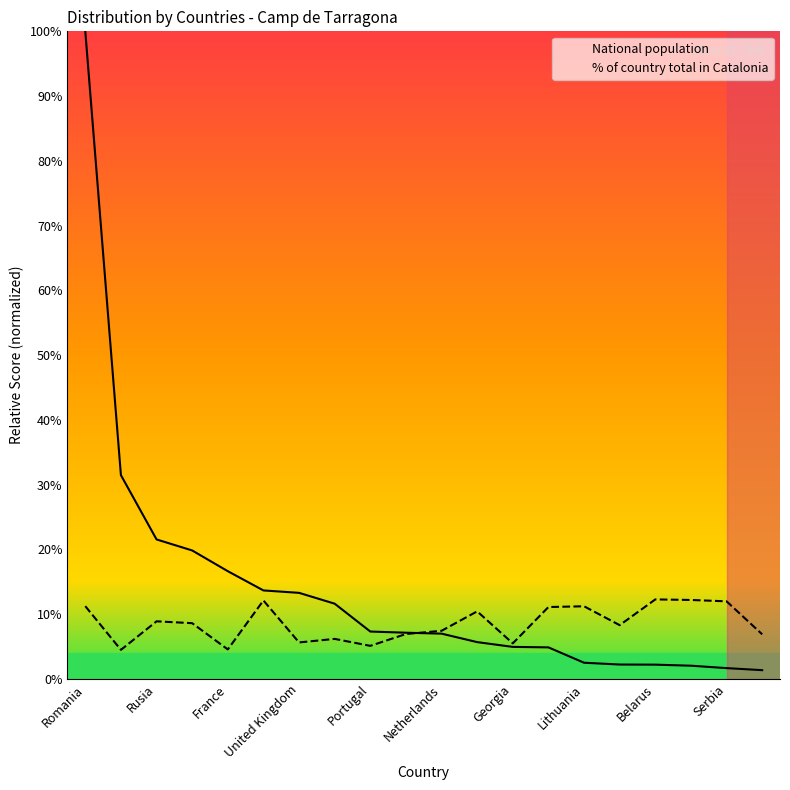

How many data points in National population are less than 7?

10